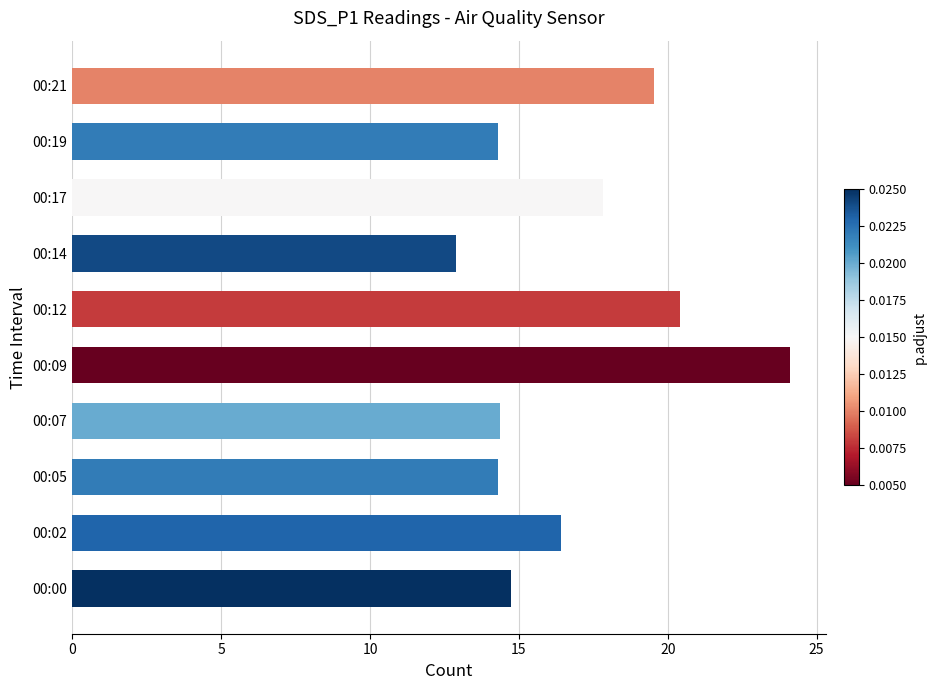

What is the greatest value displayed?

24.1